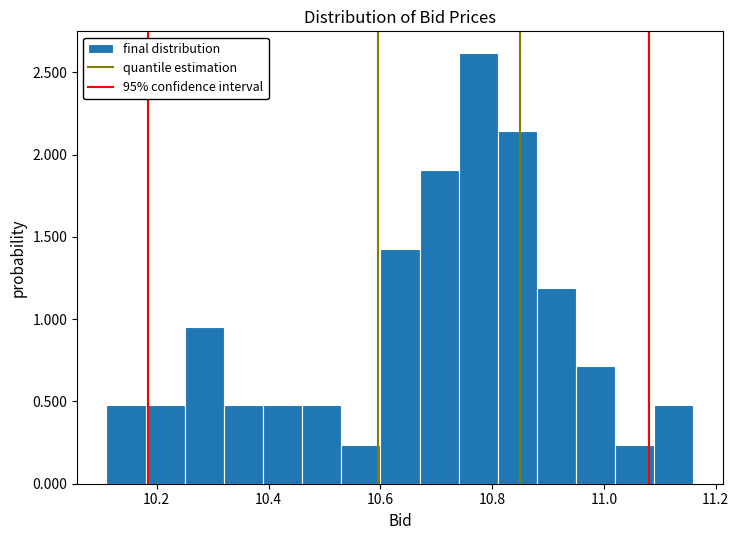

Around what value on the x-axis is the tallest bar? Give the approximate position of its centre, as read against the axis.

10.78